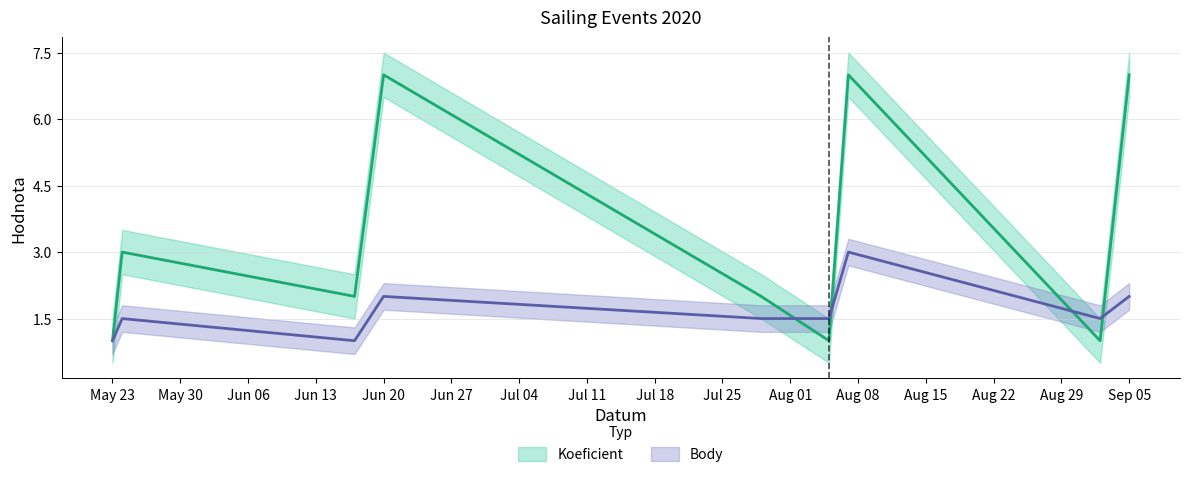

The Koeficient series shows 3.2 at 2020-06-17. True or false?

False